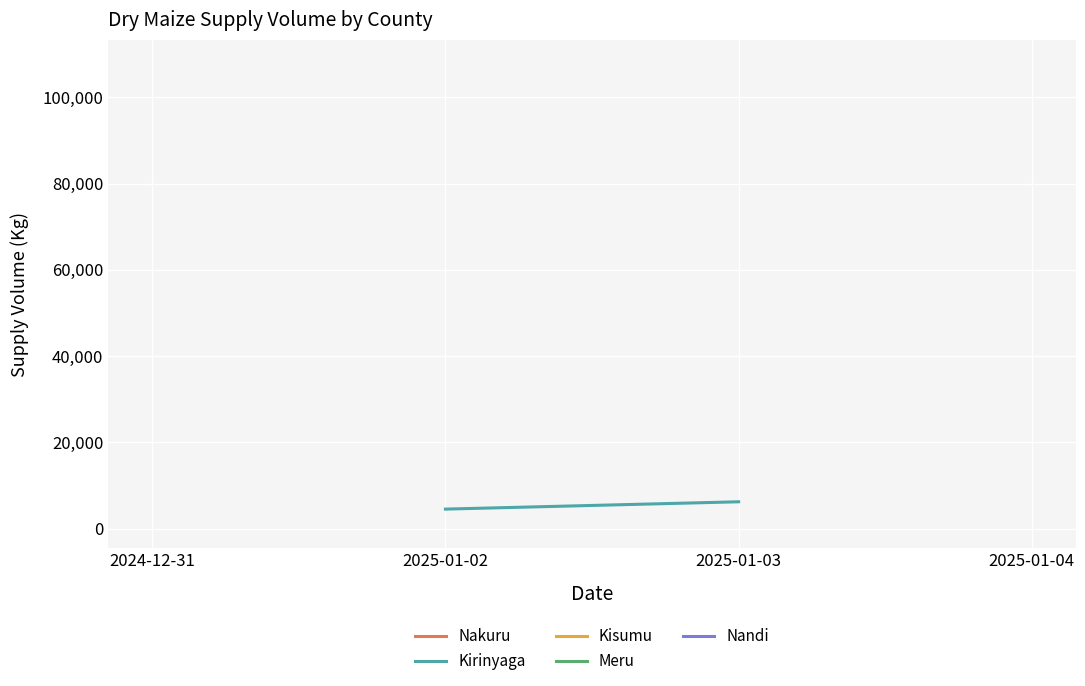

What is the value of the 1st point from the left?

4500